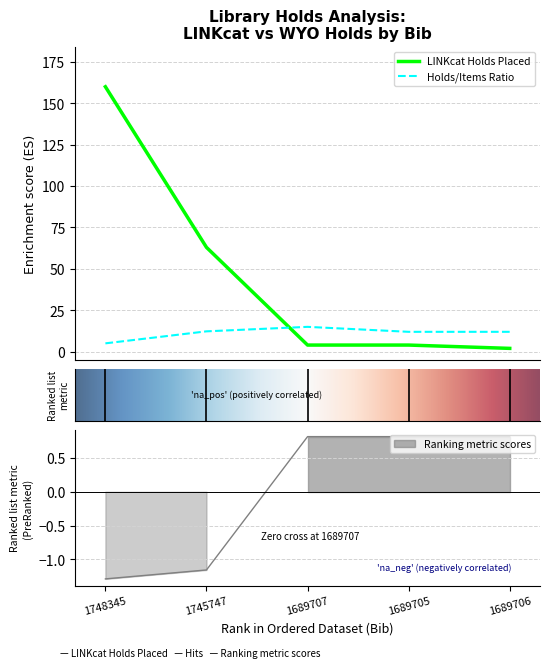

At which label does LINKcat Holds Placed reach its peak?

1748345